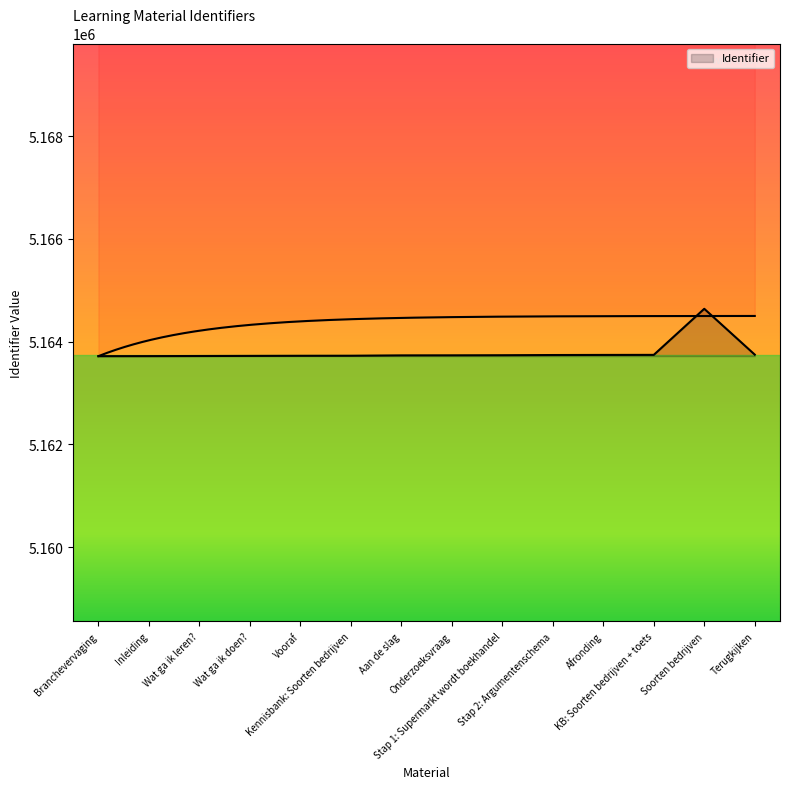

How many lines are shown in the chart?

1